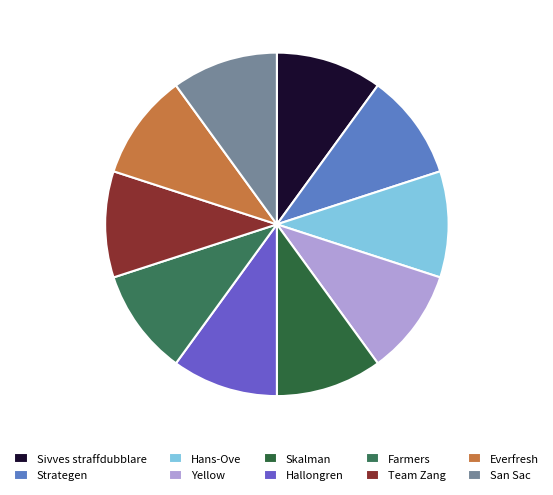

The Everfresh slice represents 10% of the pie. True or false?

True